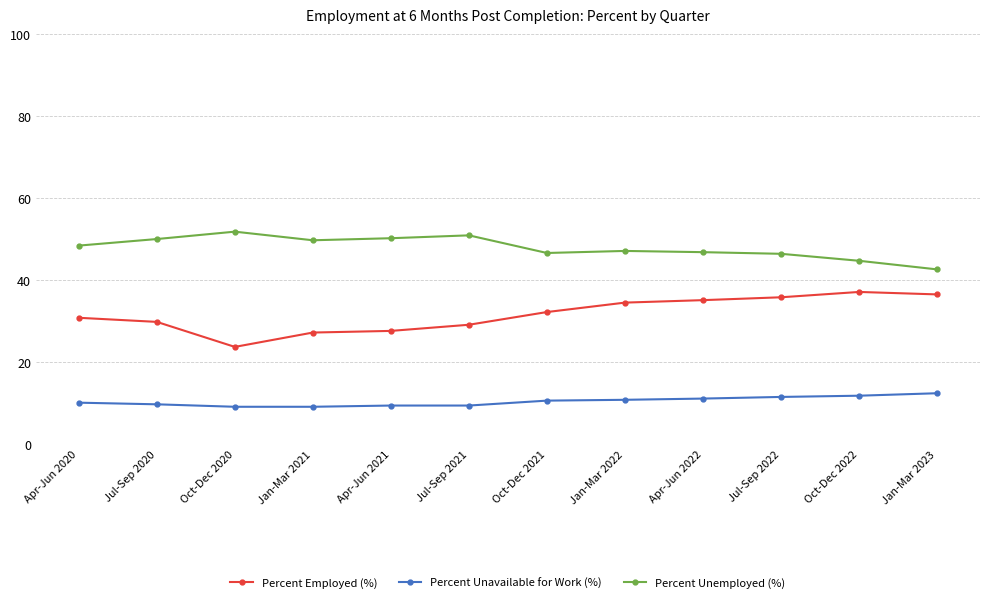

Read the Percent Unavailable for Work (%) value at Jul-Sep 2020.

9.8